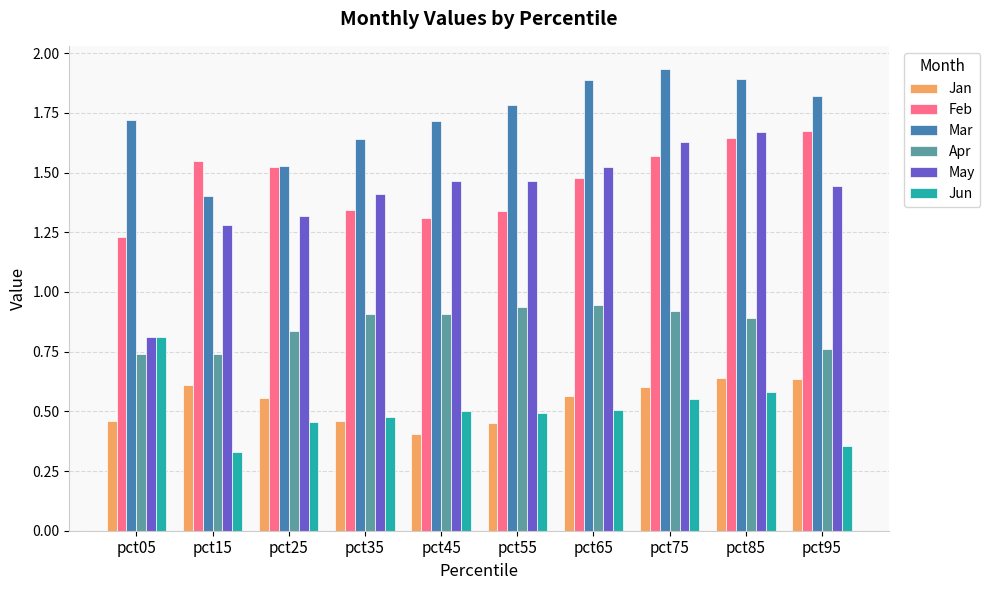

At which category is the sum across all series the highest?

pct85